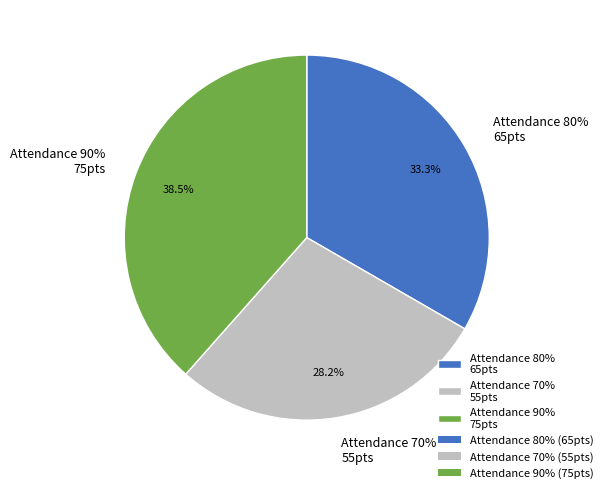

Is there any slice that represents more than half of the pie?

No